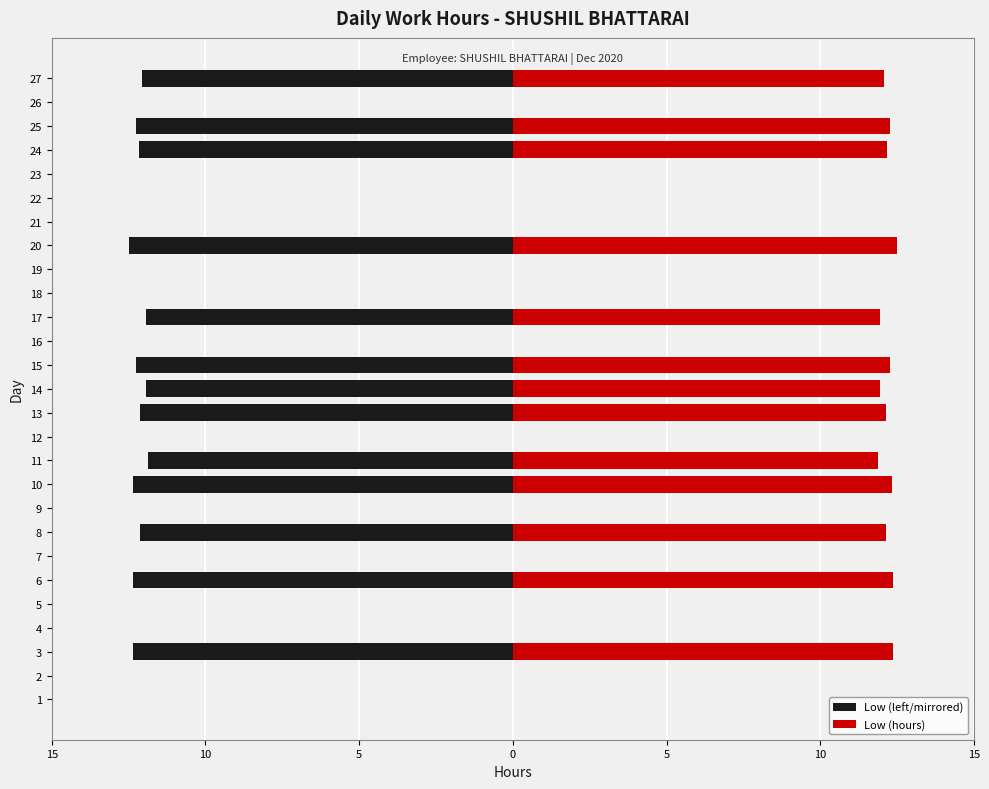

How many bars are there in each group?

2